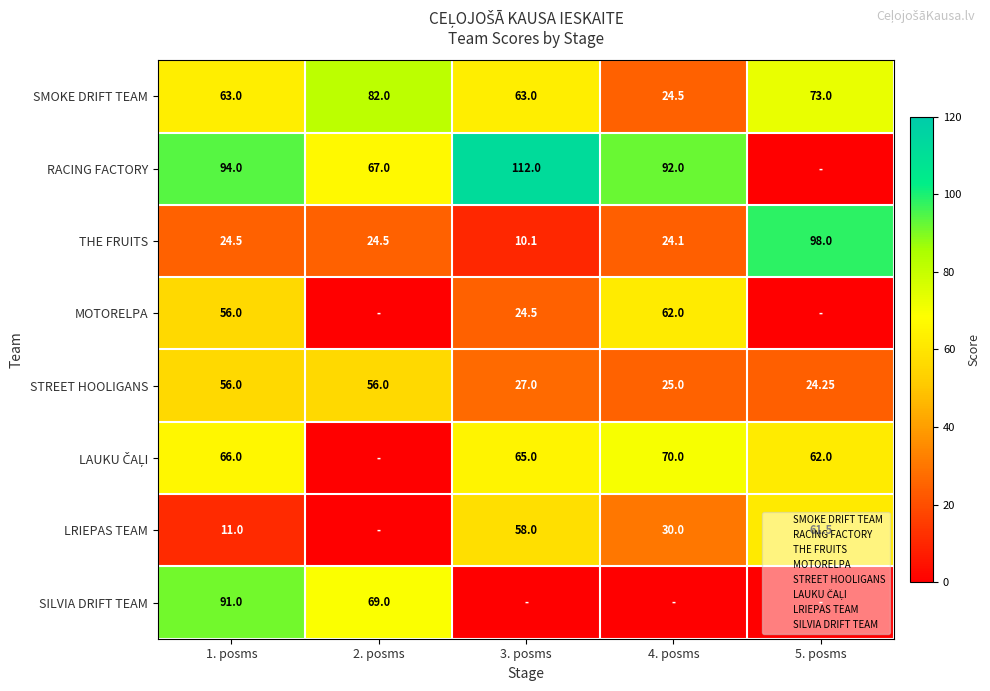

What is the difference between the highest and lowest values at 2. posms?

82.0